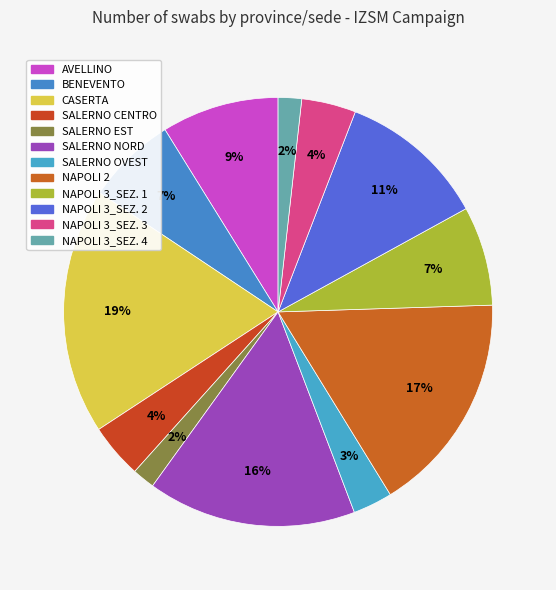

Is there a majority slice in this chart?

No